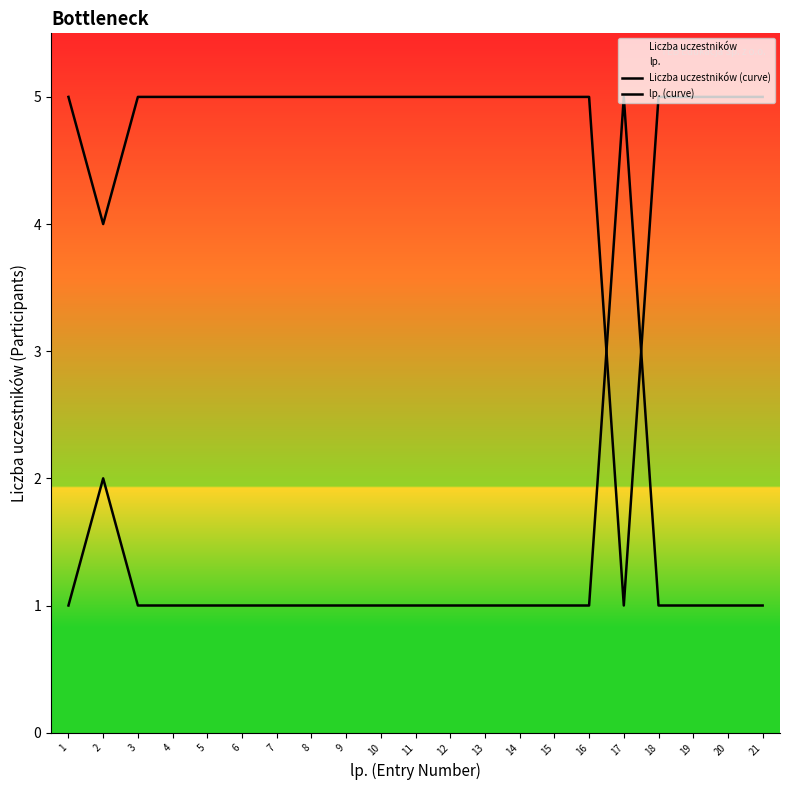

The Liczba uczestników (curve) series shows 1 at 9. True or false?

True